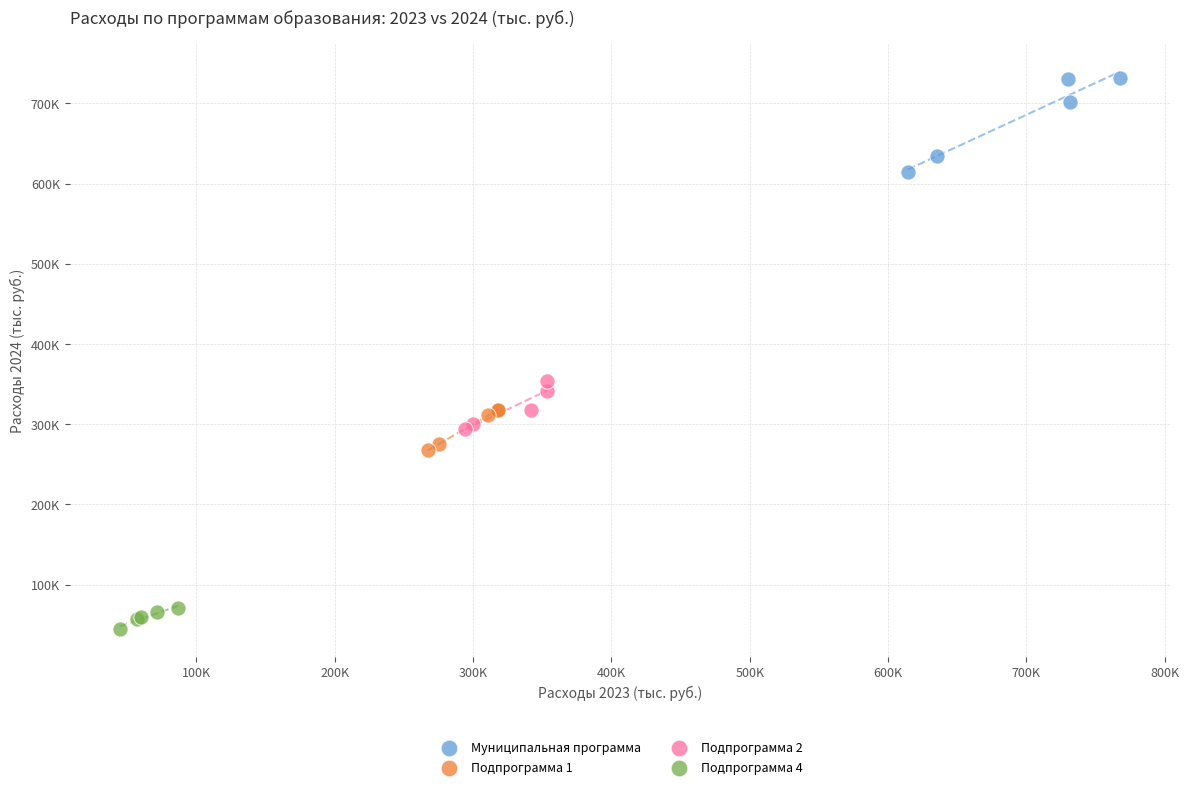

Which series contains the lowest Y value?

Подпрограмма 4